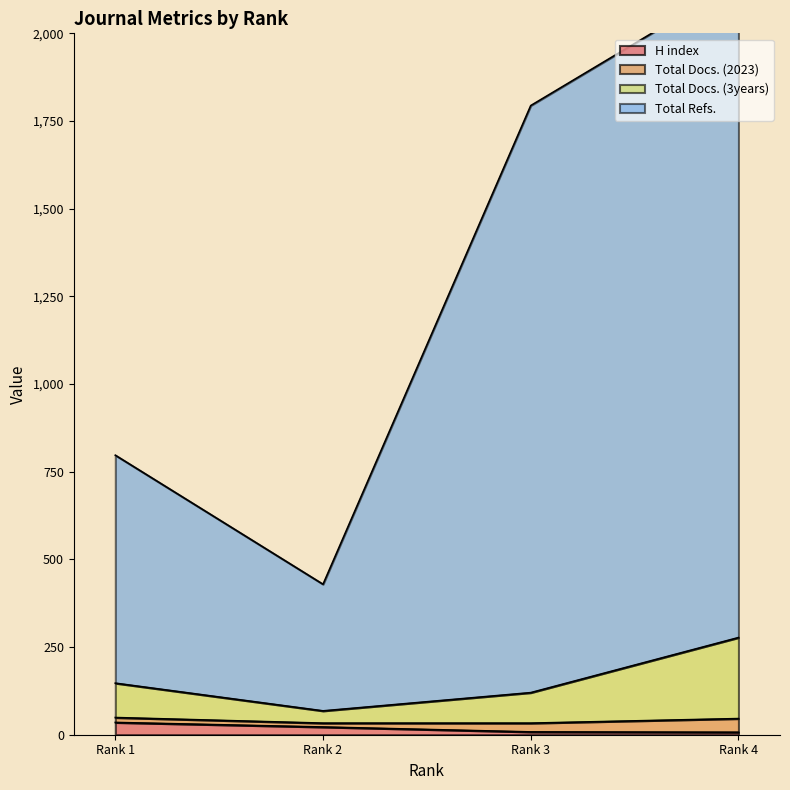

Which label corresponds to the smallest value in the chart?

Rank 4